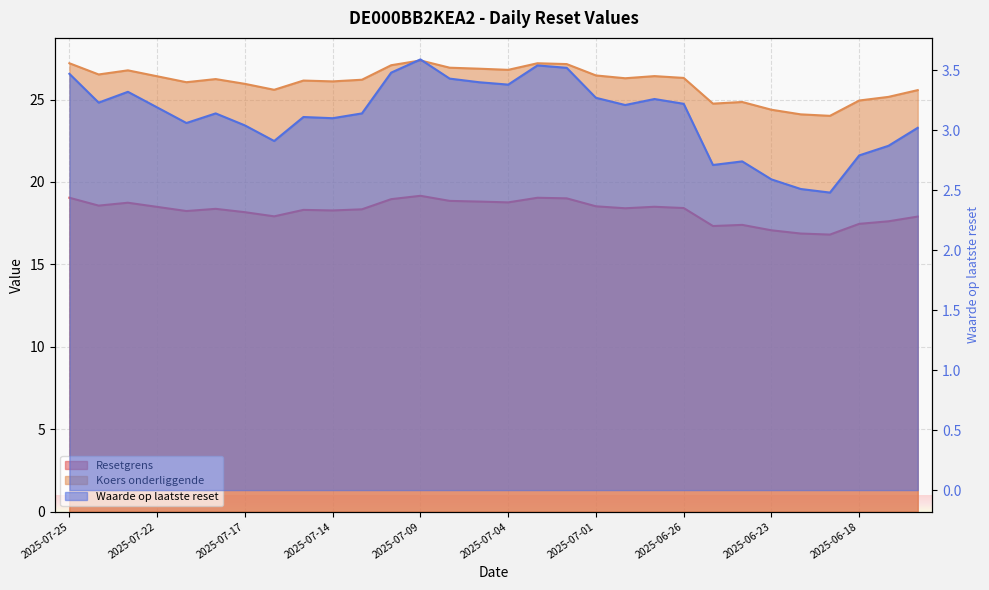

What is the sum of all Waarde op laatste reset values?

93.7